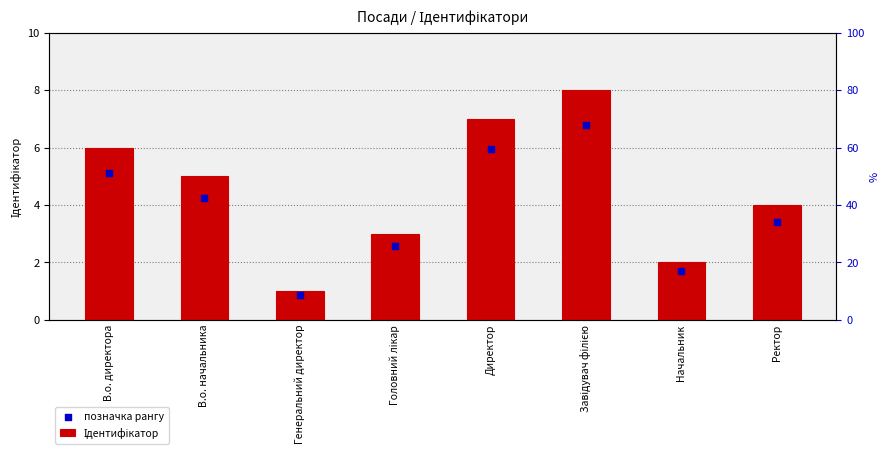

Which series reaches the maximum Y coordinate?

Ідентифікатор